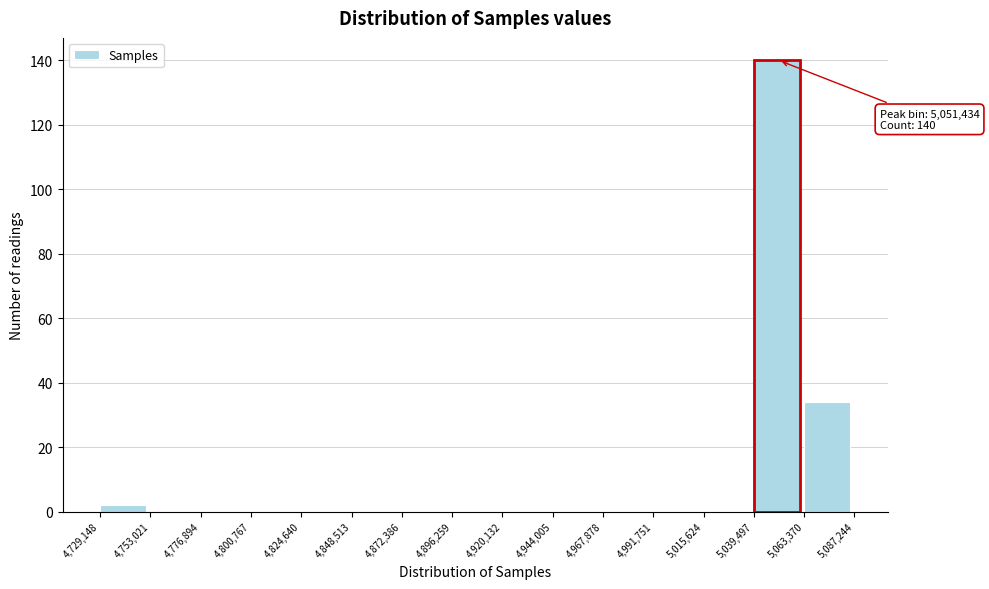

Which range on the x-axis has the tallest bar?

5,039,497 to 5,063,370